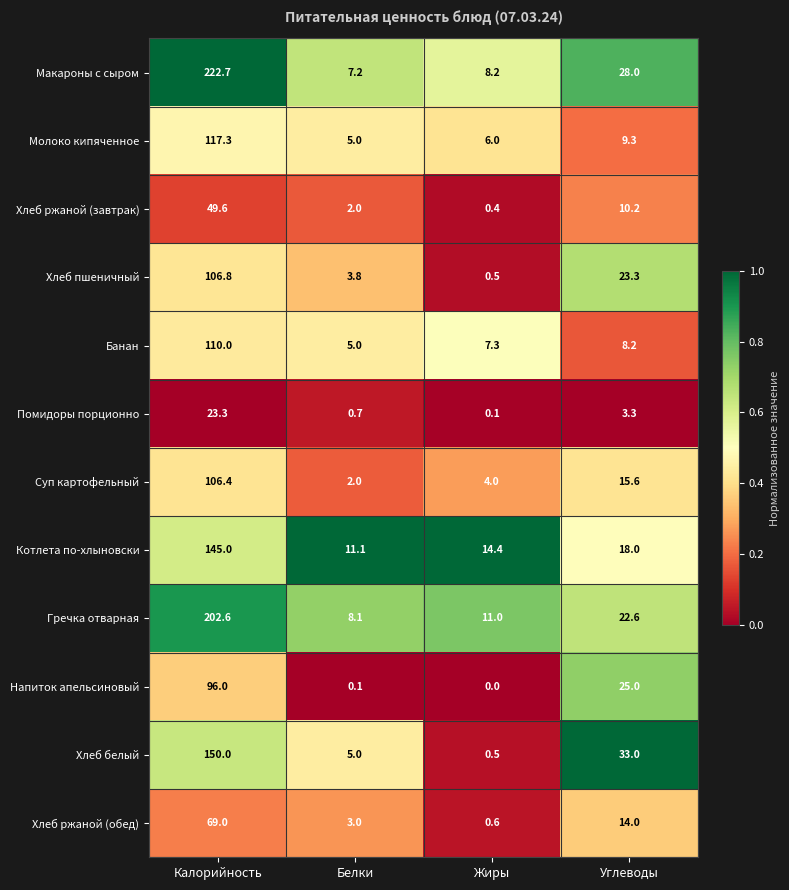

At which category is the sum across all series the highest?

Калорийность